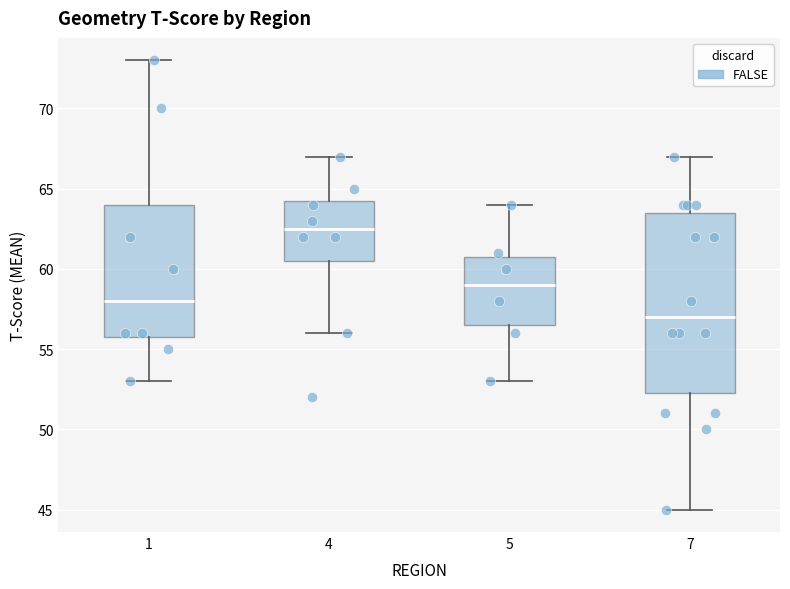

Reading left to right, transcribe this box plot: for each box, give where its median line is, the range the box spans, and where its two whiskers end, as read against the y-axis. The values are not printed on the chart, so give them approximately, as read against the axis.

1: median 58.0, box 56.0 to 64.0, whiskers 53.0 to 73.0
4: median 62.5, box 60.5 to 64.5, whiskers 56.0 to 67.0
5: median 59.0, box 56.5 to 61.0, whiskers 53.0 to 64.0
7: median 57.0, box 52.5 to 63.5, whiskers 45.0 to 67.0